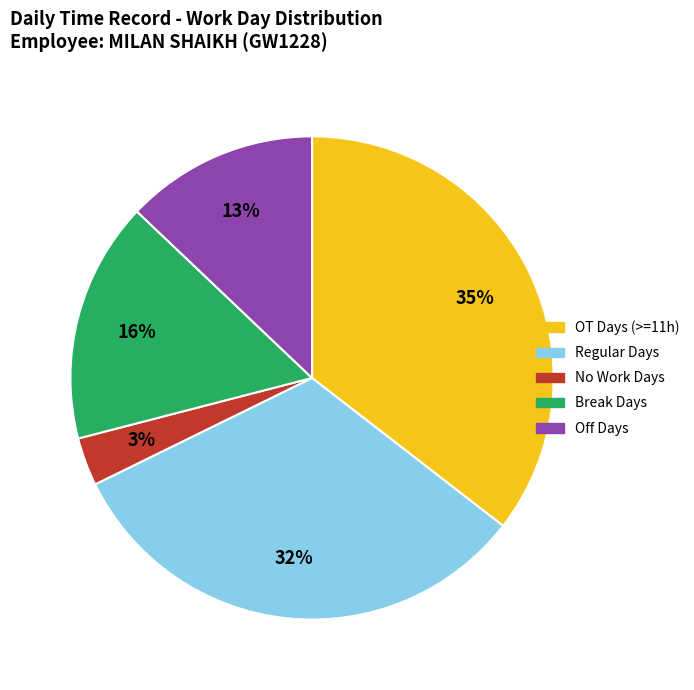

Does any single category account for the majority?

No